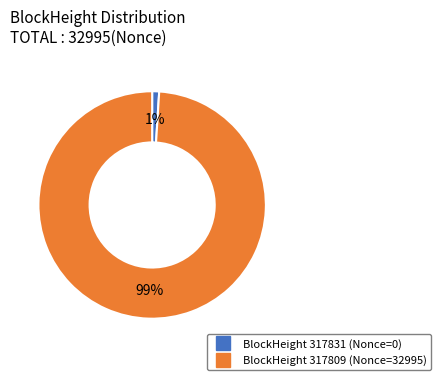

Is there a majority slice in this chart?

Yes